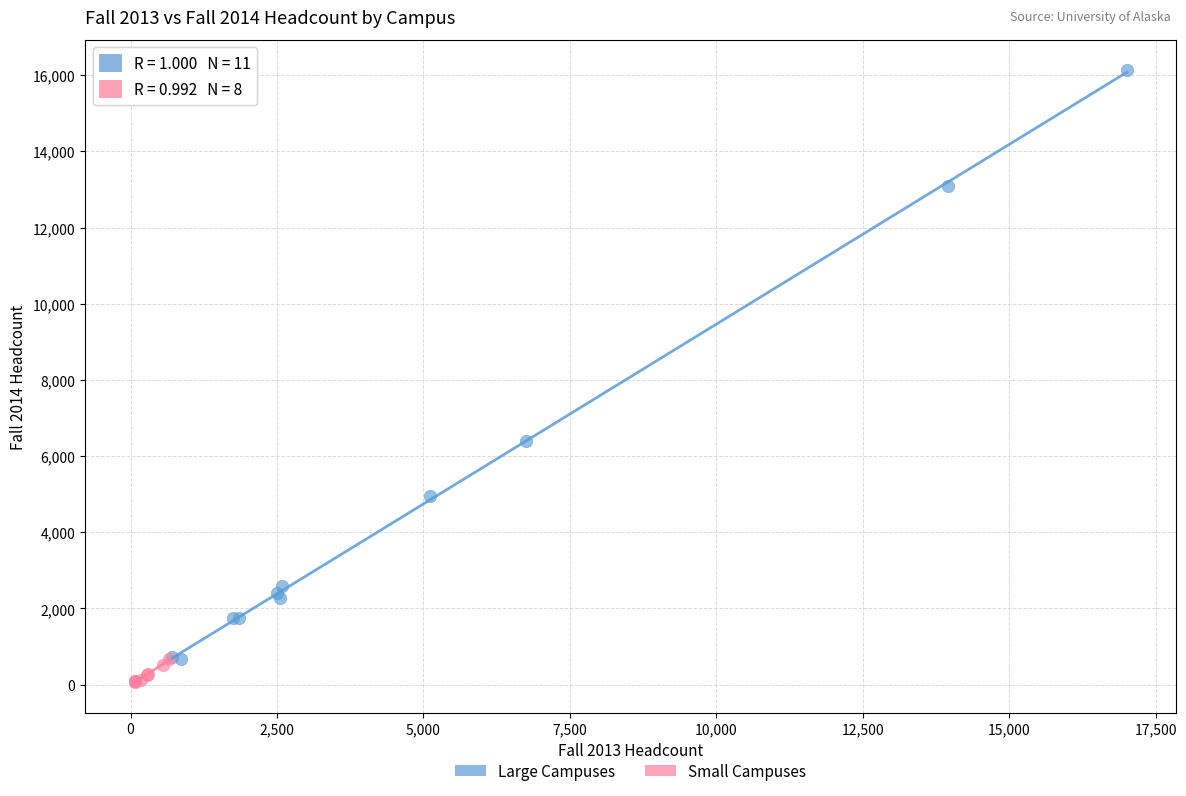

Which series contains the highest Y value?

Large Campuses